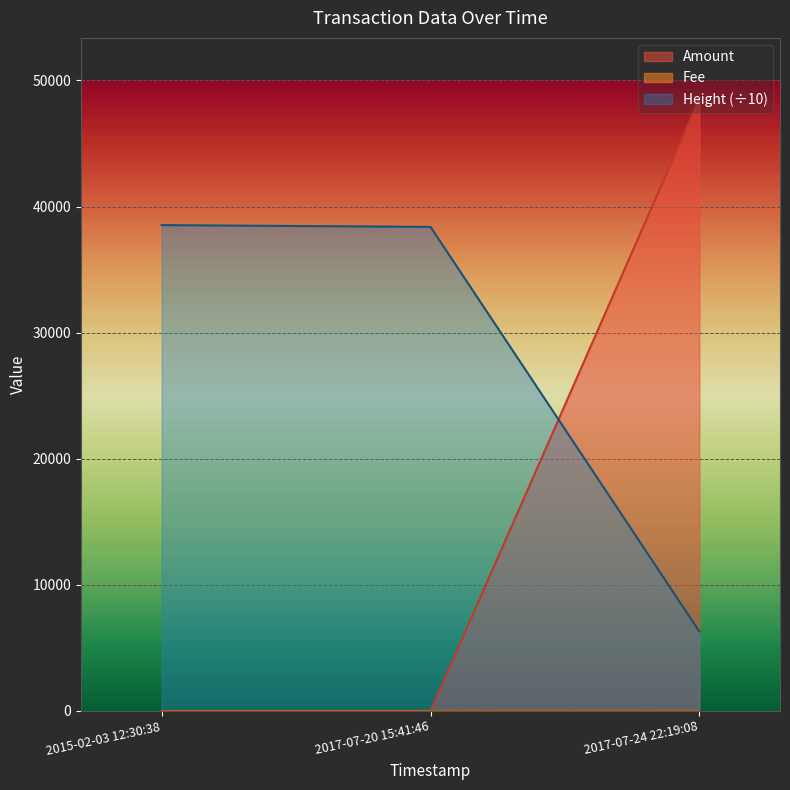

How many data points in Height are less than 38383?

1